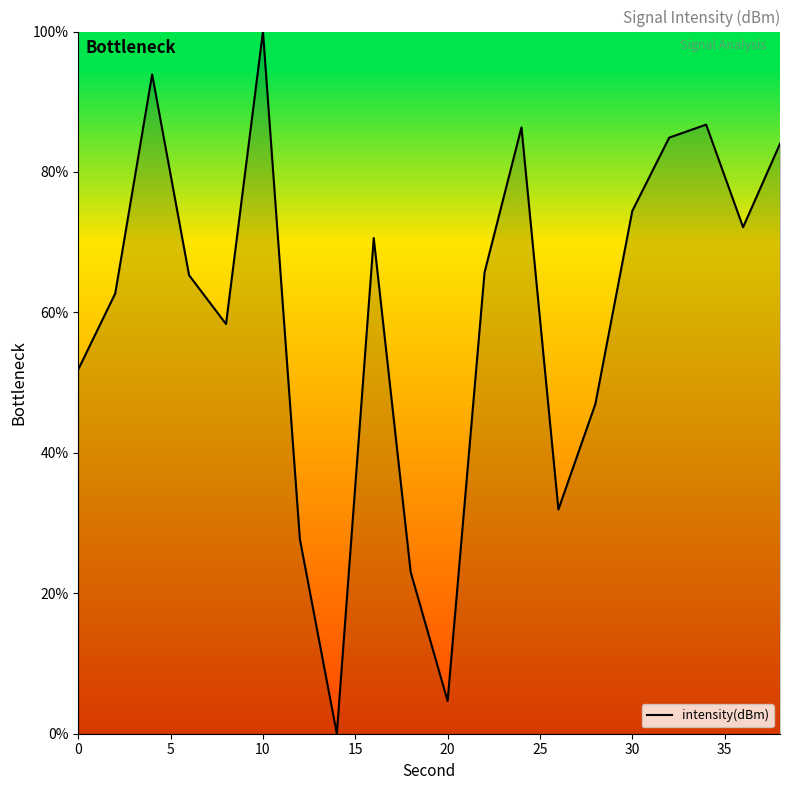

What is the sum of all values?

1191.3